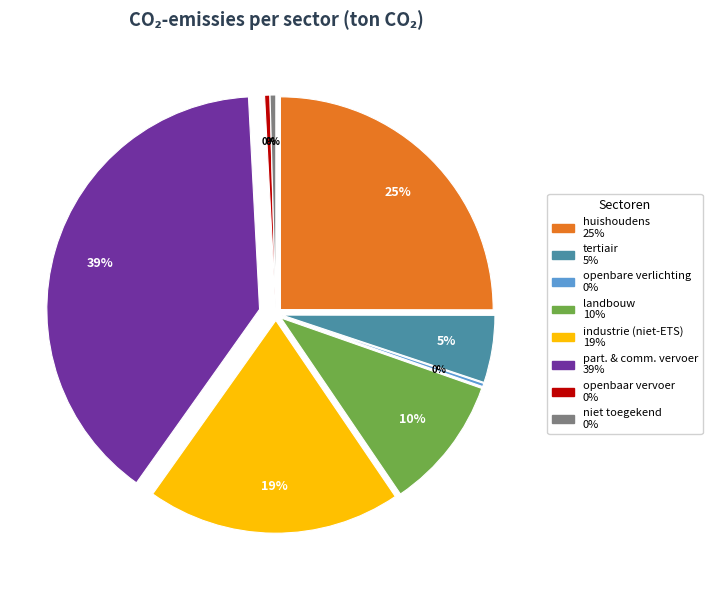

What percentage is the huishoudens slice, to the nearest percent?

25%